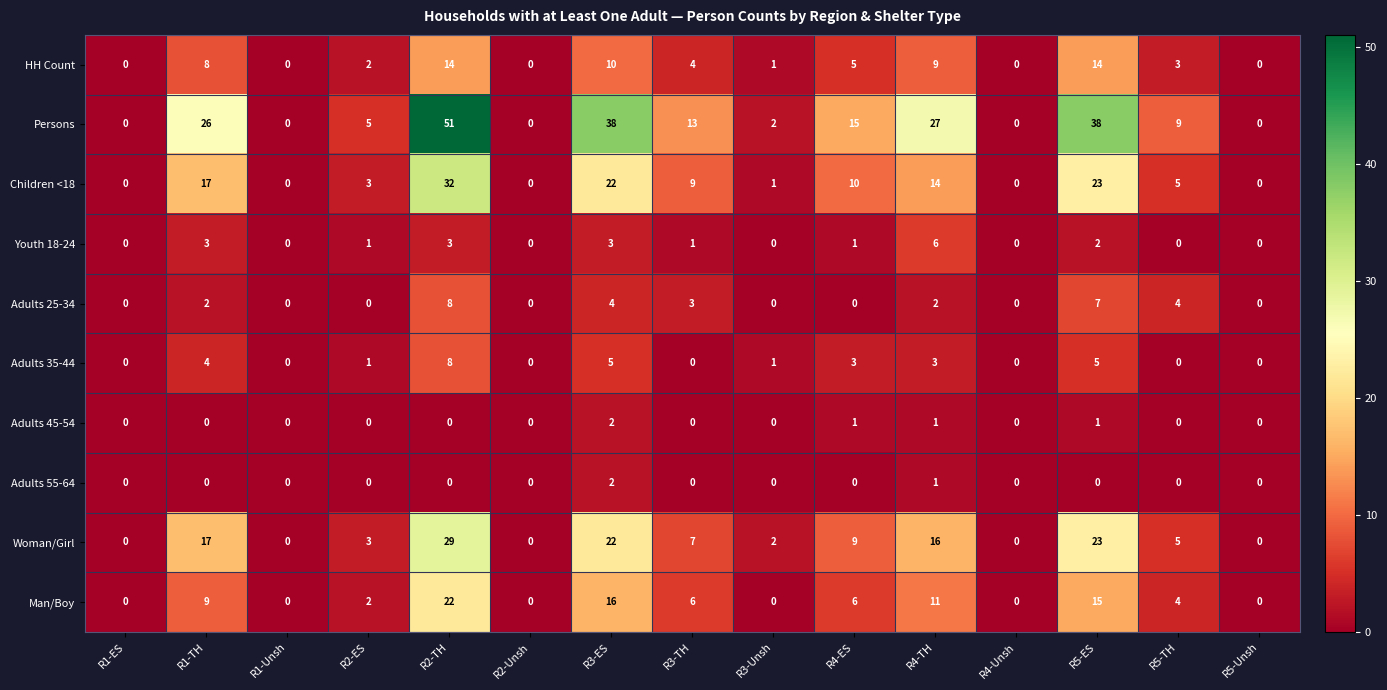

Read the Adults 25-34 value at R3-ES.

4